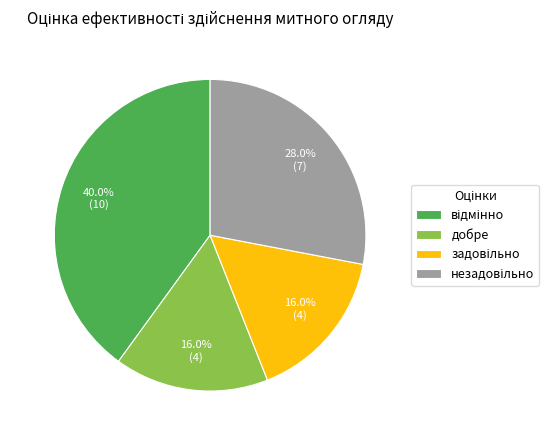

How many segments does this pie chart have?

4